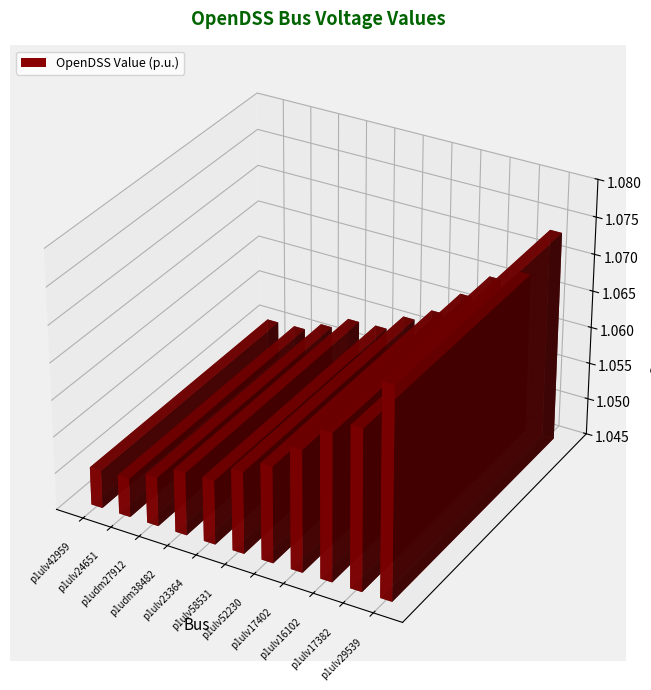

What is the average value?

1.1